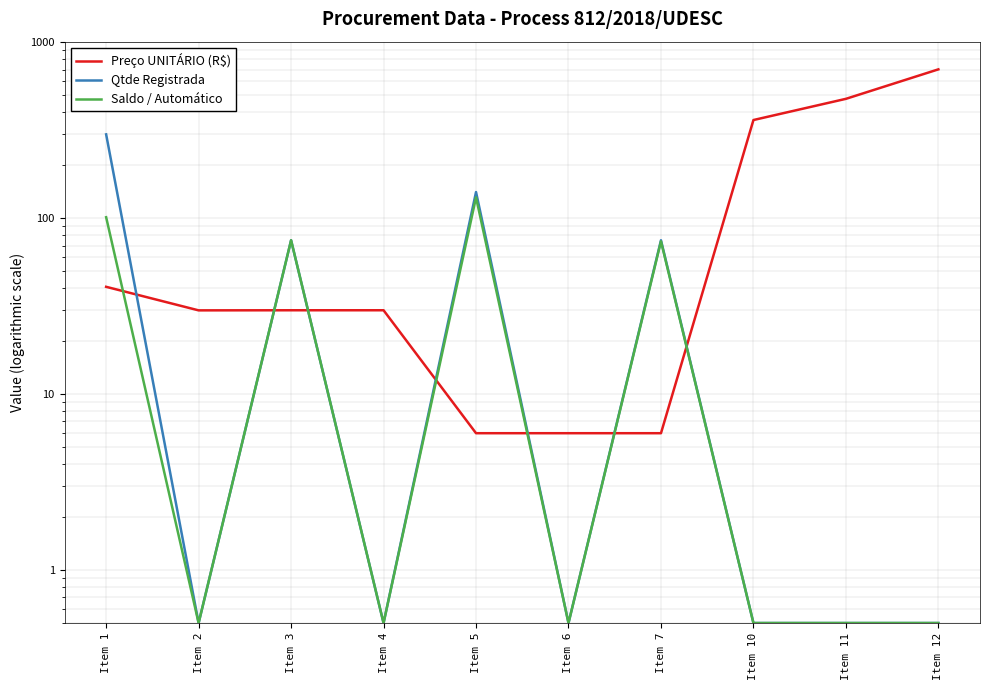

Reading right to left, transcribe all the data shown in this chart.

Preço UNITÁRIO (R$): Item 12=702.7	Item 11=477.7	Item 10=362.0	Item 7=6.0	Item 6=6.0	Item 5=6.0	Item 4=30.0	Item 3=30.0	Item 2=30.0	Item 1=40.8
Qtde Registrada: Item 12=0.5	Item 11=0.5	Item 10=0.5	Item 7=75.0	Item 6=0.5	Item 5=141.0	Item 4=0.5	Item 3=75.0	Item 2=0.5	Item 1=300.0
Saldo / Automático: Item 12=0.5	Item 11=0.5	Item 10=0.5	Item 7=74.0	Item 6=0.5	Item 5=131.5	Item 4=0.5	Item 3=75.0	Item 2=0.5	Item 1=101.4